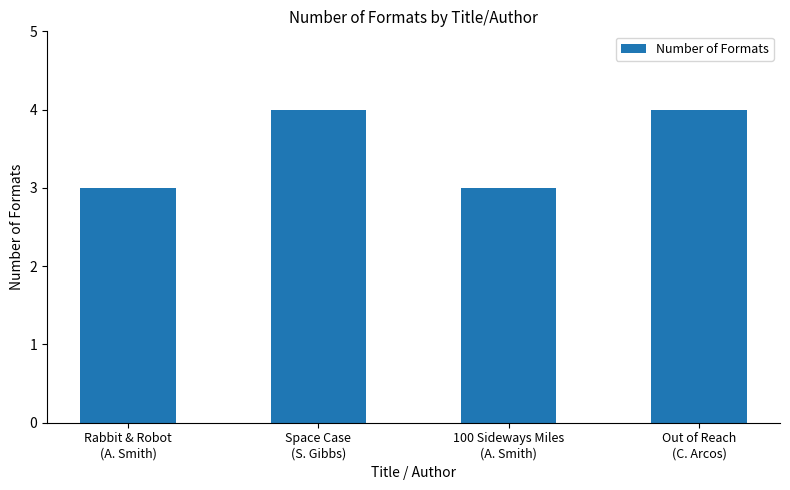

Count the values in the range 3 to 4.

4